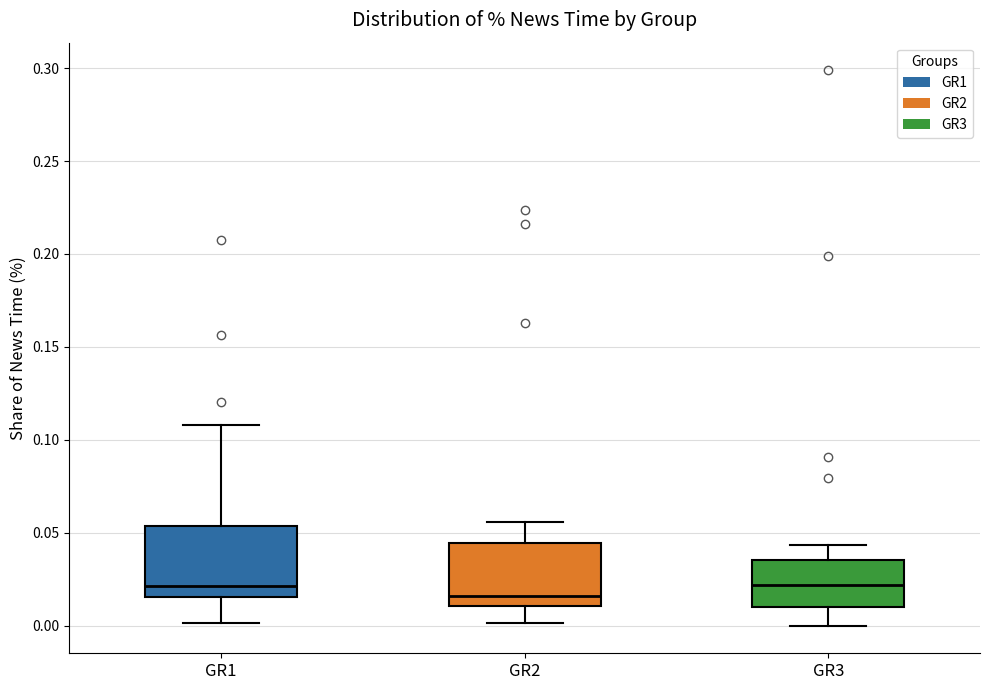

Reading left to right, read every box against the y-axis: the position of its median line, the range the box covers, and the ends of its whiskers. The values are not printed on the chart, so give them approximately, as read against the axis.

GR1: median 0.020, box 0.015 to 0.055, whiskers 0.000 to 0.110
GR2: median 0.015, box 0.010 to 0.045, whiskers 0.000 to 0.055
GR3: median 0.020, box 0.010 to 0.035, whiskers 0.000 to 0.045